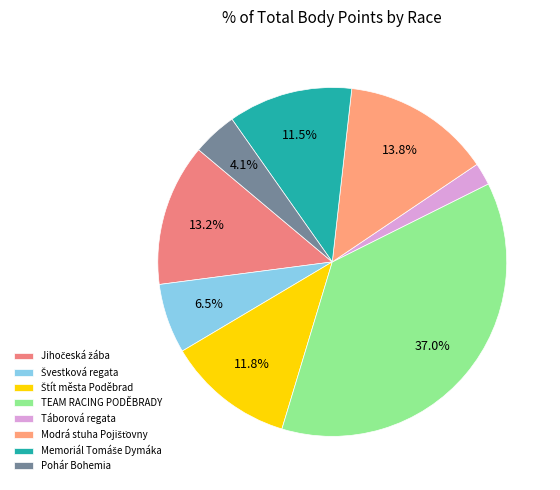

Is it true that TEAM RACING PODĚBRADY is 37% of the pie?

True